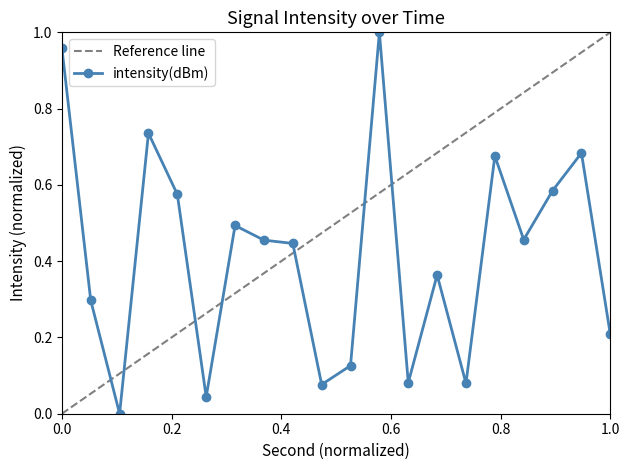

What is the maximum value shown in the chart?

1.0